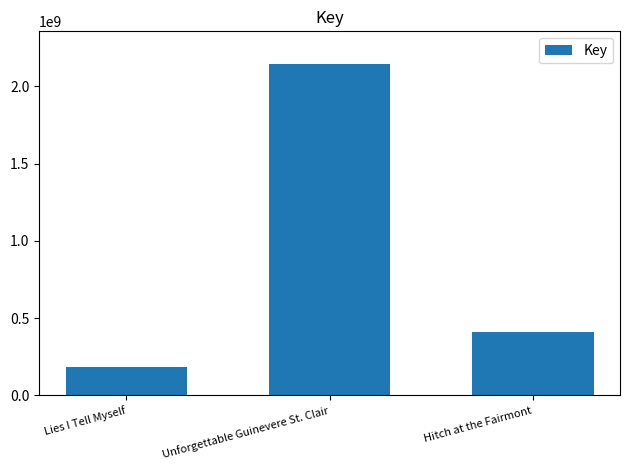

What is the sum of all values?

2735889365